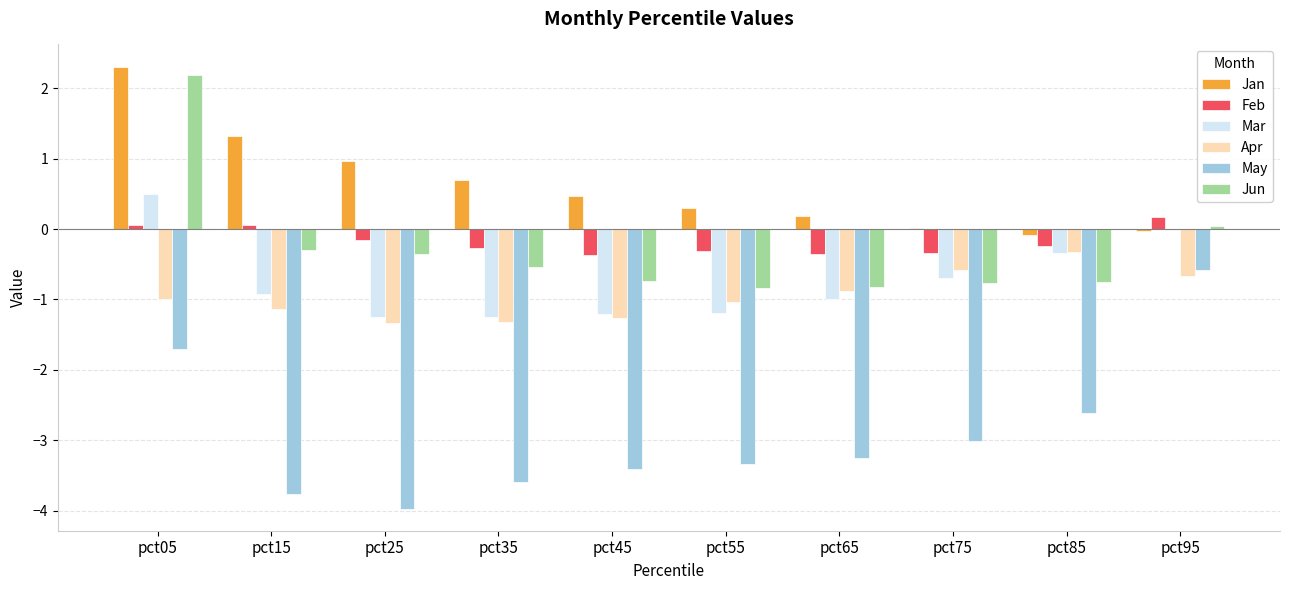

What is the highest value of the Mar series?

0.5